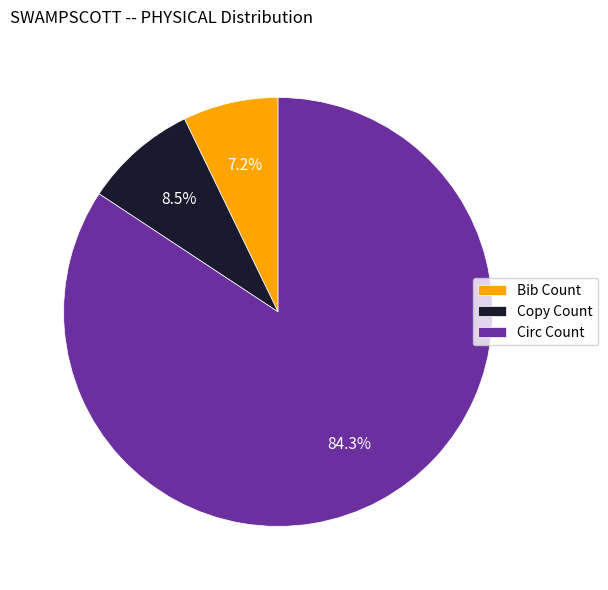

Combined, what portion of the pie is Copy Count and Bib Count?

15.7%